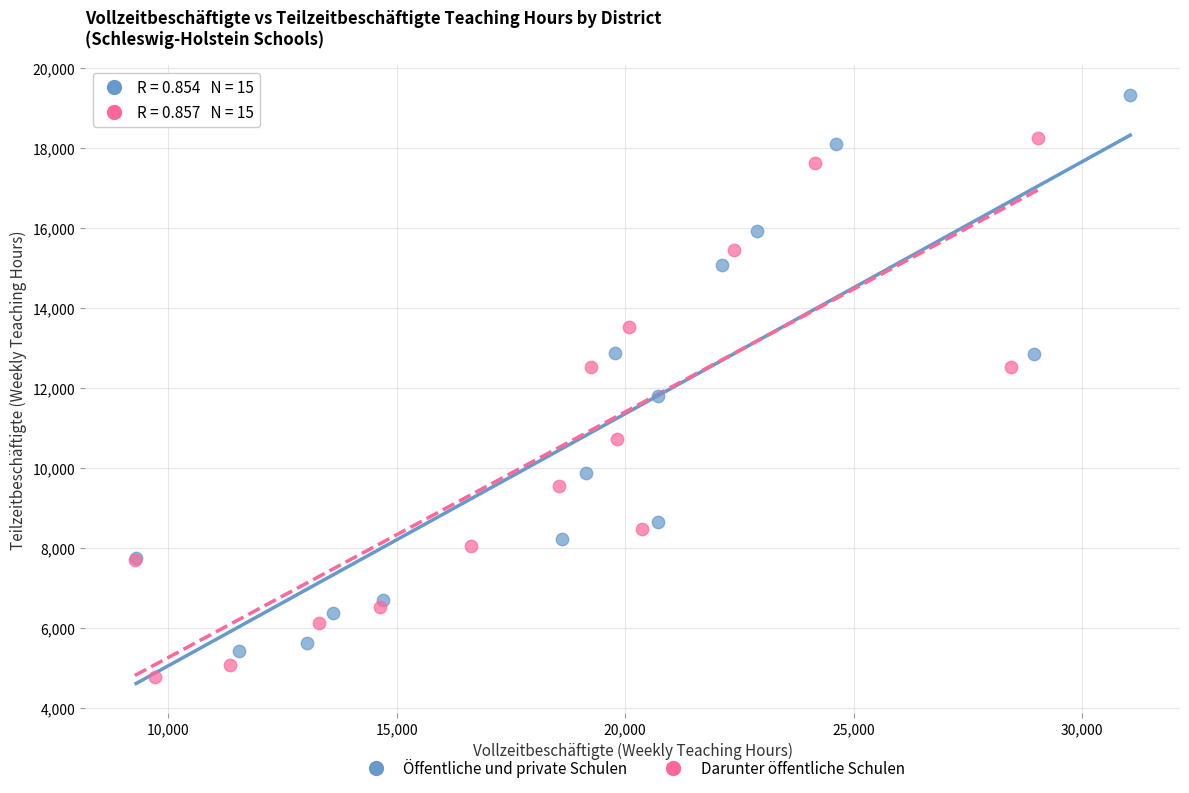

Which series contains the lowest Y value?

Darunter öffentliche Schulen